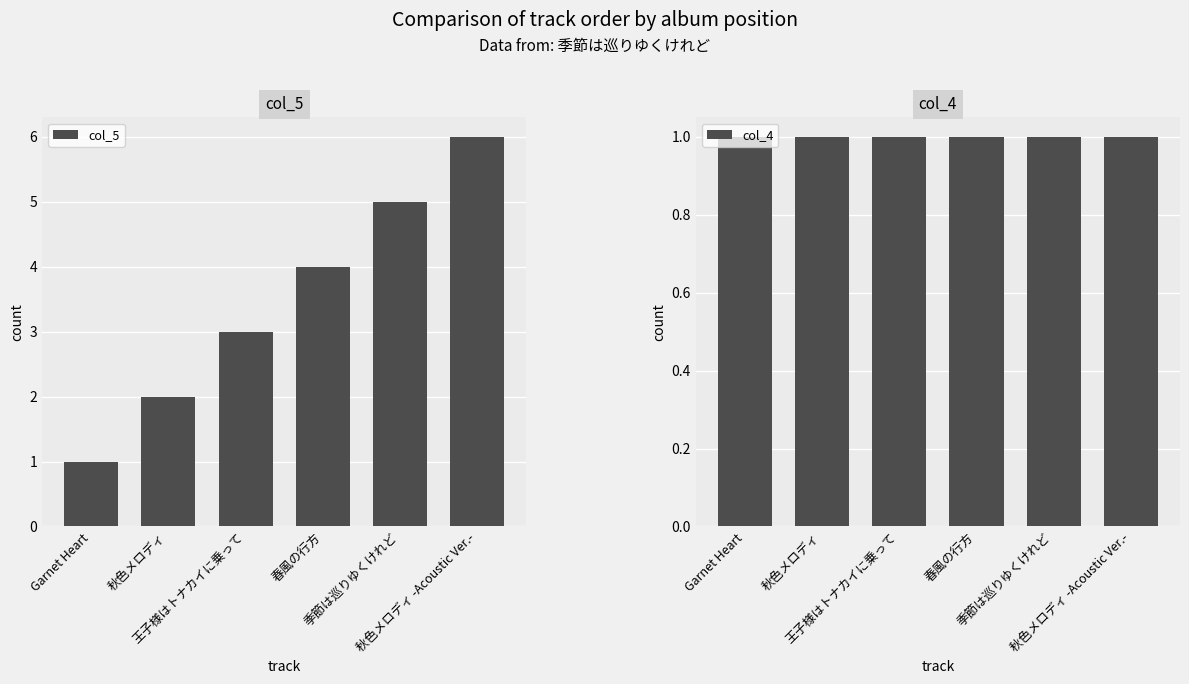

Reading left to right, transcribe all the data shown in this chart.

col_5: 1	2	3	4	5	6
col_4: 1	1	1	1	1	1